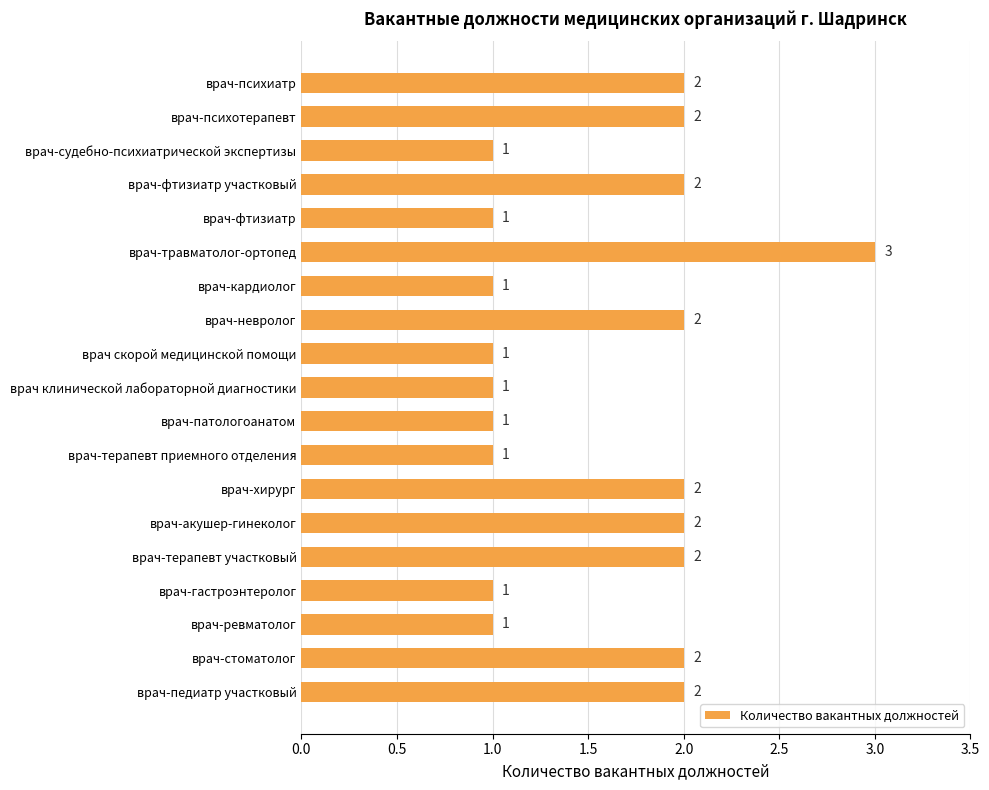

Is it true that the value at врач-невролог is 1?

False